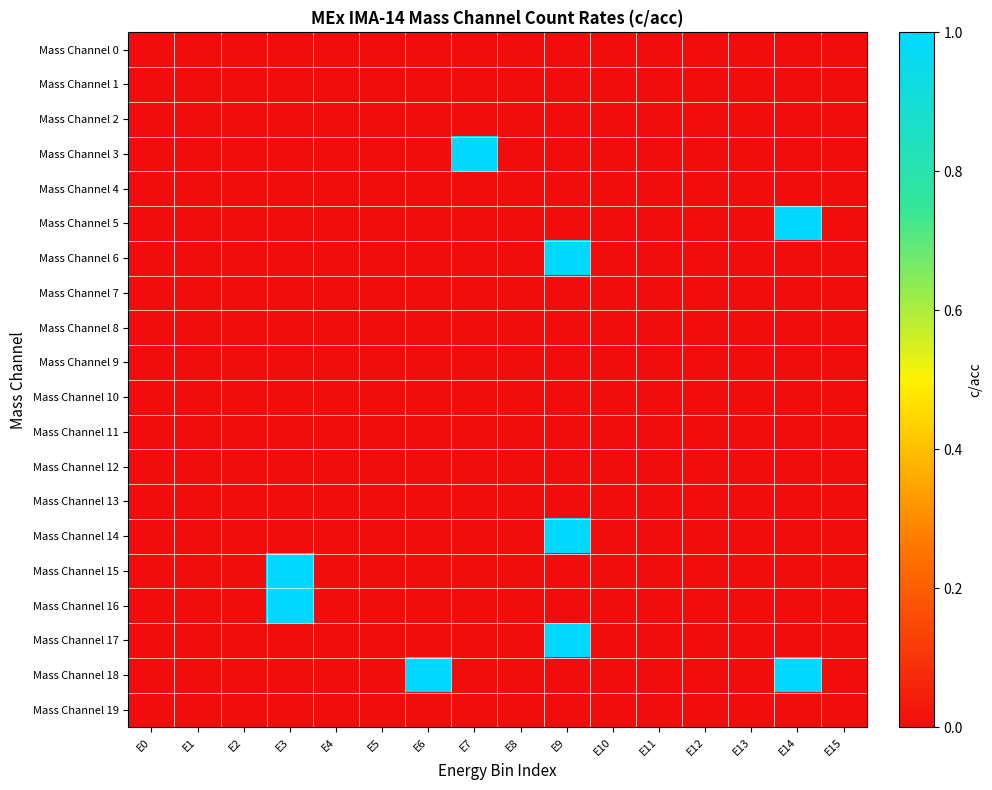

List the series in order of their peak value, highest first.

Mass Channel 3, Mass Channel 5, Mass Channel 6, Mass Channel 14, Mass Channel 15, Mass Channel 16, Mass Channel 17, Mass Channel 18, Mass Channel 0, Mass Channel 1, Mass Channel 2, Mass Channel 4, Mass Channel 7, Mass Channel 8, Mass Channel 9, Mass Channel 10, Mass Channel 11, Mass Channel 12, Mass Channel 13, Mass Channel 19